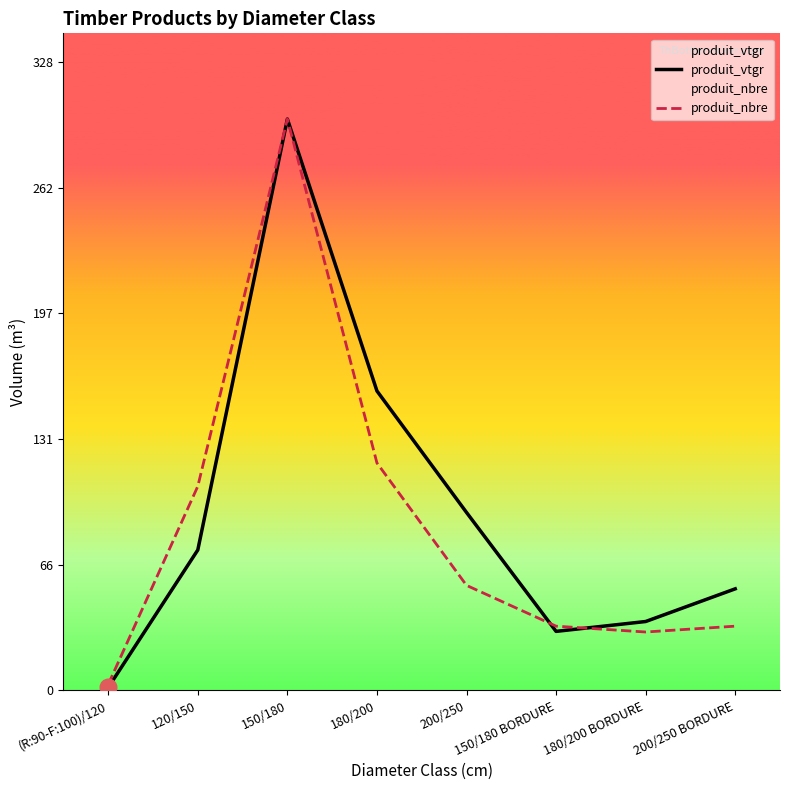

Reading left to right, list all the values displayed in this chart.

produit_vtgr: 1.5	73.2	297.8	156.0	92.7	30.7	35.8	52.9
produit_nbre: 3.0	106.3	297.8	118.5	54.7	33.4	30.4	33.4